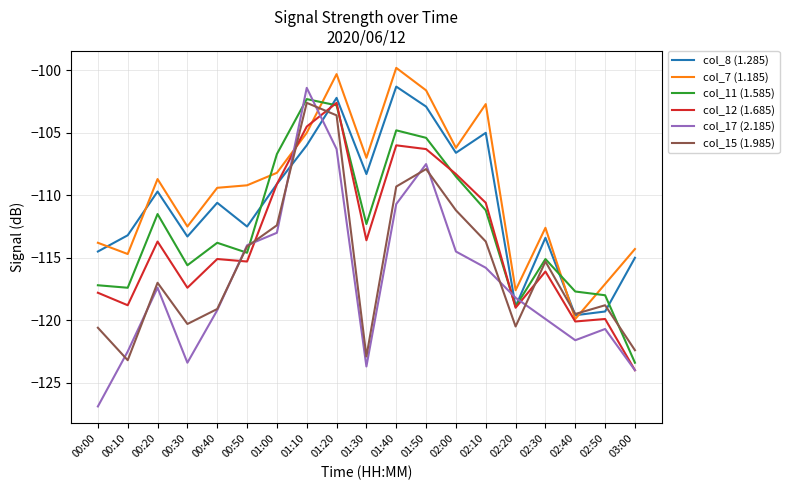

How many values in the col_8 (1.285) series are below -110?

10